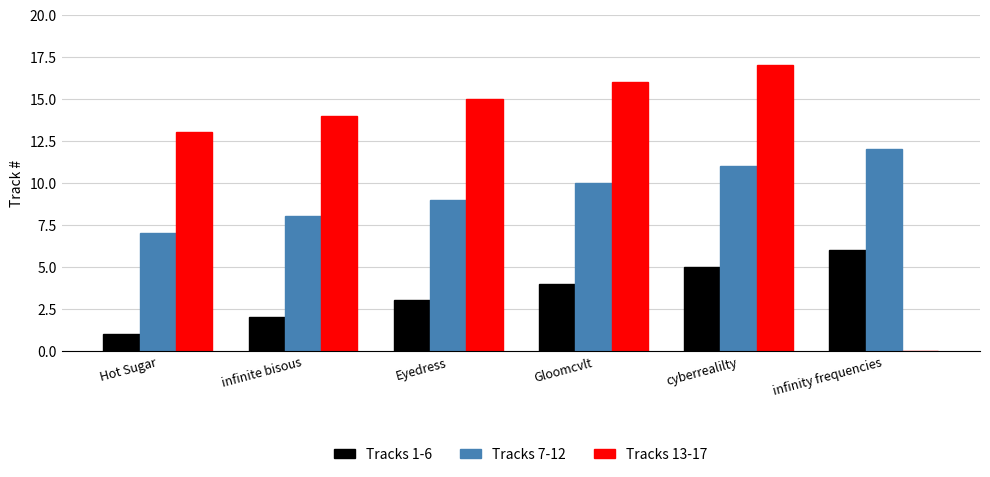

What is the maximum value shown in the chart?

17